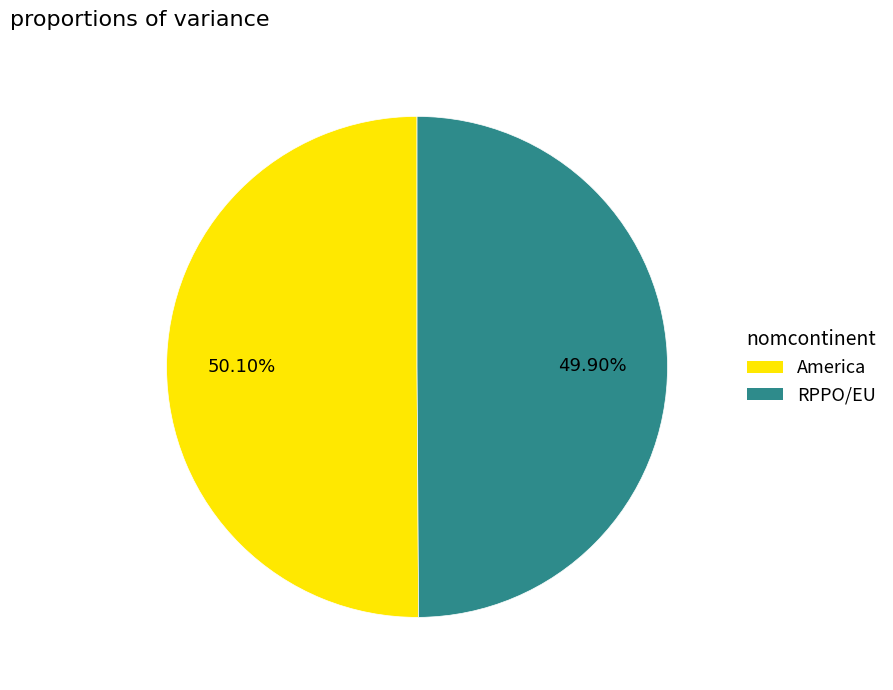

Do RPPO/EU and America together represent more than half of the pie?

Yes